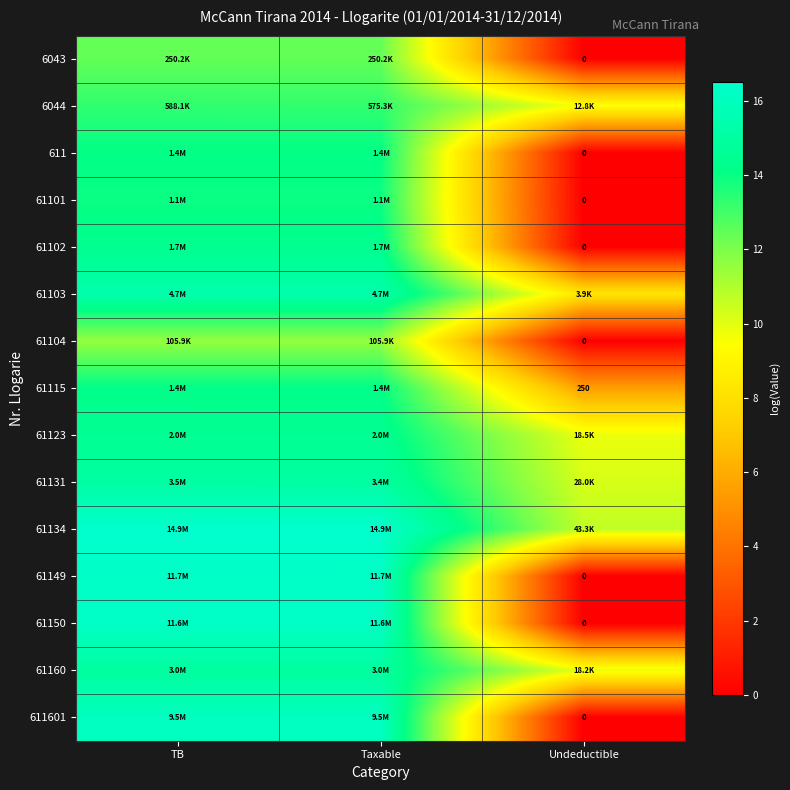

How many values in the 61103 series are below 15?

1